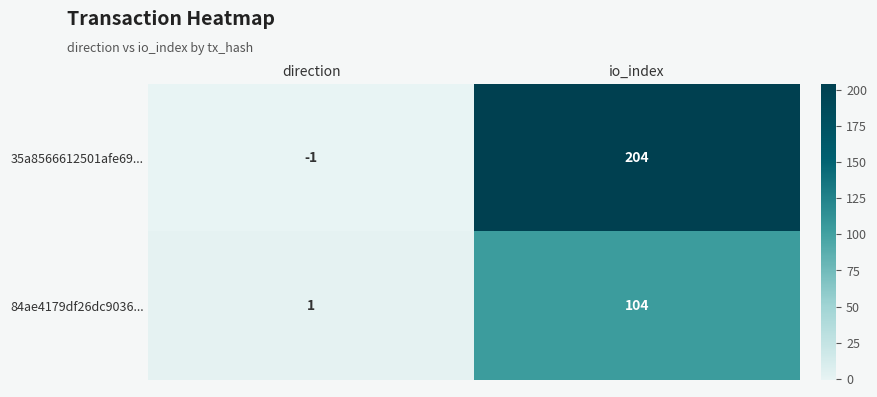

Is it true that 35a8566612501afe69... equals 204 at io_index?

True